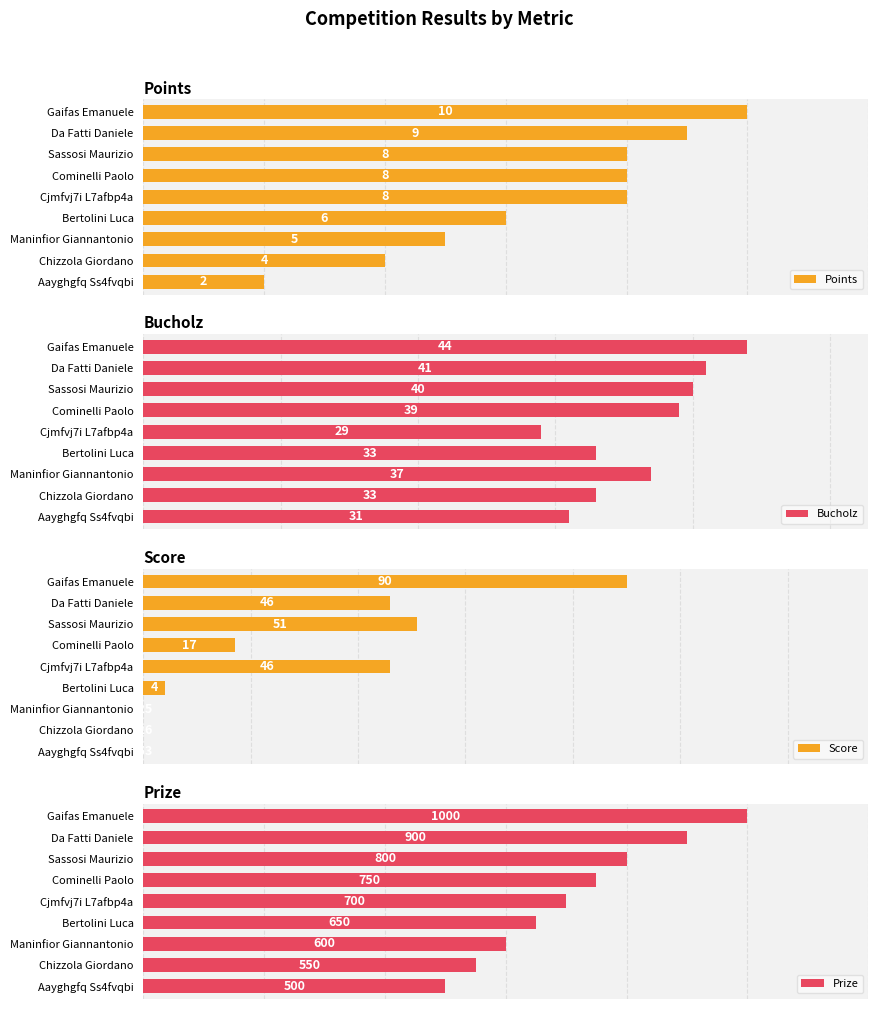

List the labels in order of Prize value, smallest first.

Aayghgfq Ss4fvqbi, Chizzola Giordano, Maninfior Giannantonio, Bertolini Luca, Cjmfvj7i L7afbp4a, Cominelli Paolo, Sassosi Maurizio, Da Fatti Daniele, Gaifas Emanuele